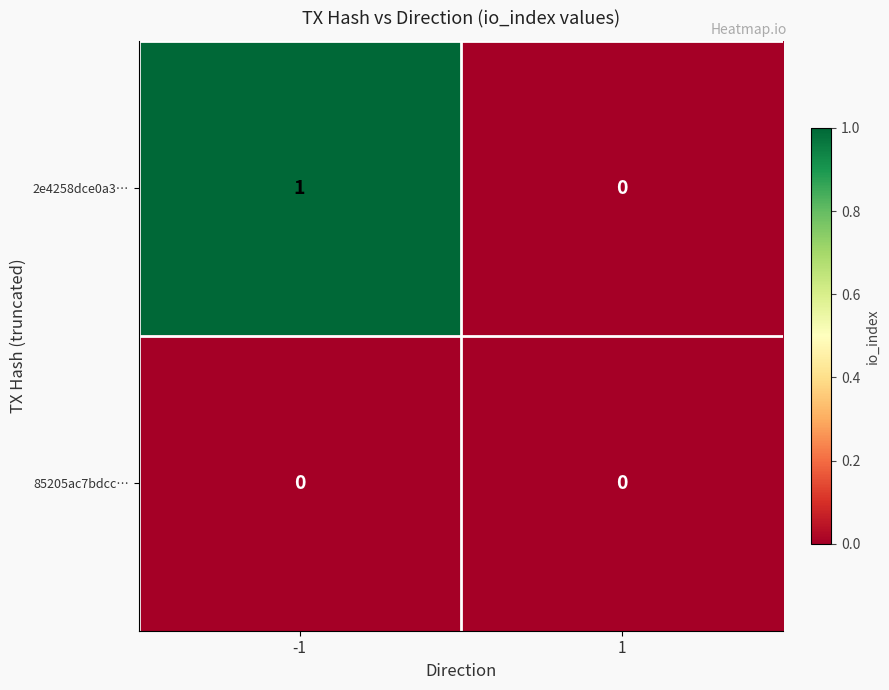

Reading left to right, transcribe all the data shown in this chart.

2e4258dce0a3…: 1	0
85205ac7bdcc…: 0	0